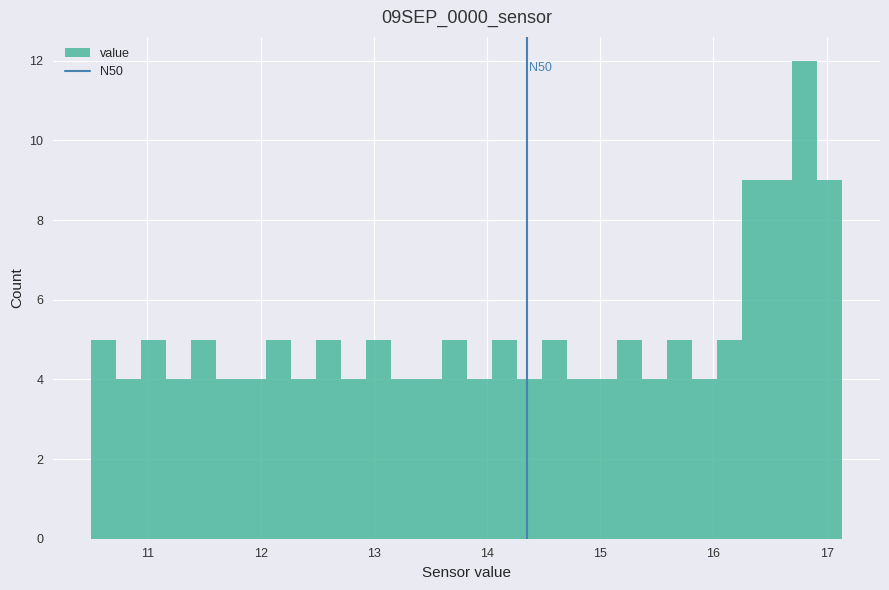

Around what value on the x-axis is the tallest bar? Give the approximate position of its centre, as read against the axis.

16.8